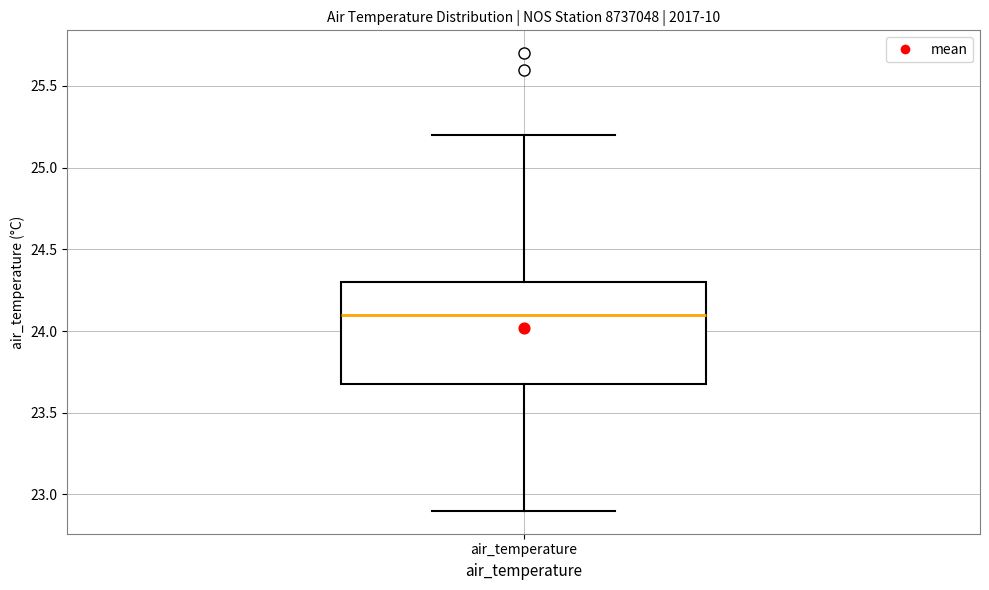

Where is the upper edge of the box for air_temperature on the y-axis? The values are not printed on the chart, so give them approximately, as read against the axis.

24.3